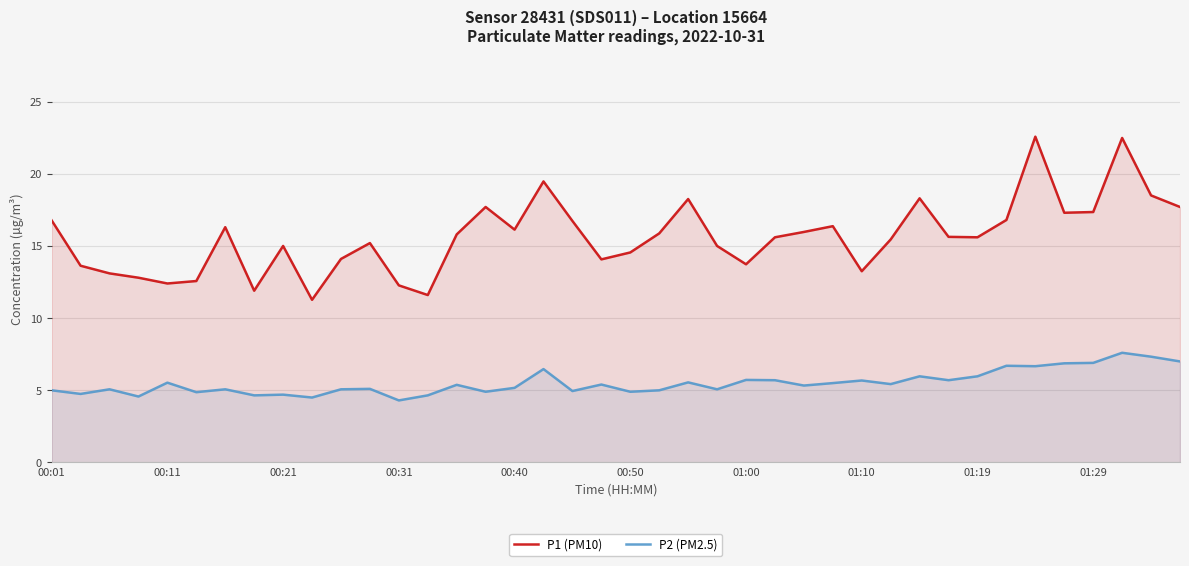

Reading left to right, transcribe all the data shown in this chart.

P1 (PM10): 16.8	13.6	13.1	12.8	12.4	12.6	16.3	11.9	15.0	11.3	14.1	15.2	12.3	11.6	15.8	17.7	16.1	19.5	16.7	14.1	14.6	15.9	18.2	15.0	13.7	15.6	16.0	16.4	13.2	15.4	18.3	15.6	15.6	16.8	22.6	17.3	17.4	22.5	18.5	17.7
P2 (PM2.5): 5.0	4.8	5.1	4.6	5.5	4.9	5.1	4.7	4.7	4.5	5.1	5.1	4.3	4.7	5.4	4.9	5.2	6.5	5.0	5.4	4.9	5.0	5.5	5.1	5.7	5.7	5.3	5.5	5.7	5.4	6.0	5.7	6.0	6.7	6.7	6.9	6.9	7.6	7.3	7.0